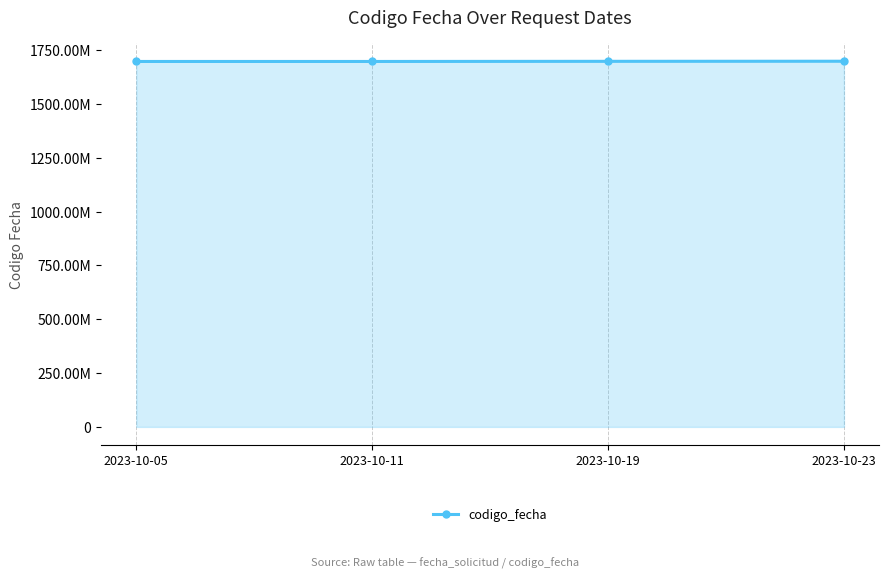

What is the difference between the second highest and minimum values?

701266